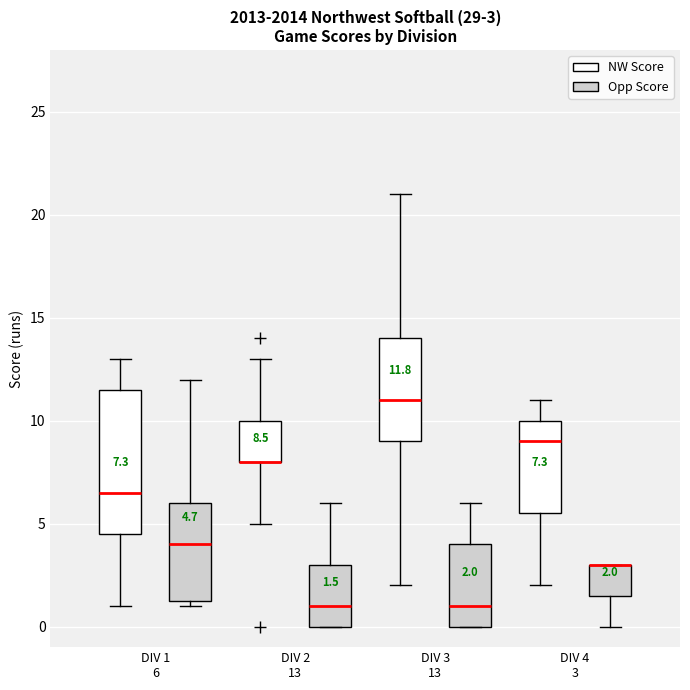

Comparing the boxes themselves (not the whiskers), which one is the tallest?

DIV 1 6 (NW Score)